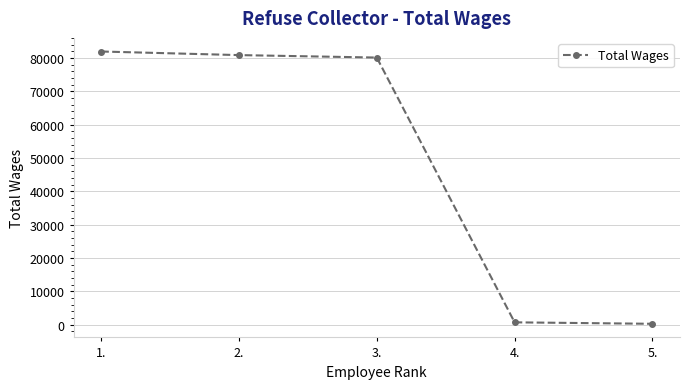

Is it true that the value at 3. is 80130?

True